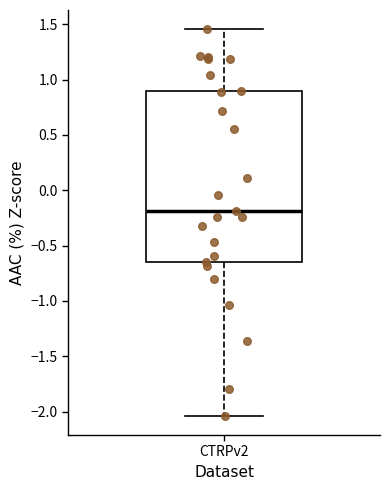

Transcribe this box plot: give where the median line is, the range the box spans, and where the two whiskers end, as read against the y-axis. The values are not printed on the chart, so give them approximately, as read against the axis.

median -0.20, box -0.65 to 0.90, whiskers -2.05 to 1.45